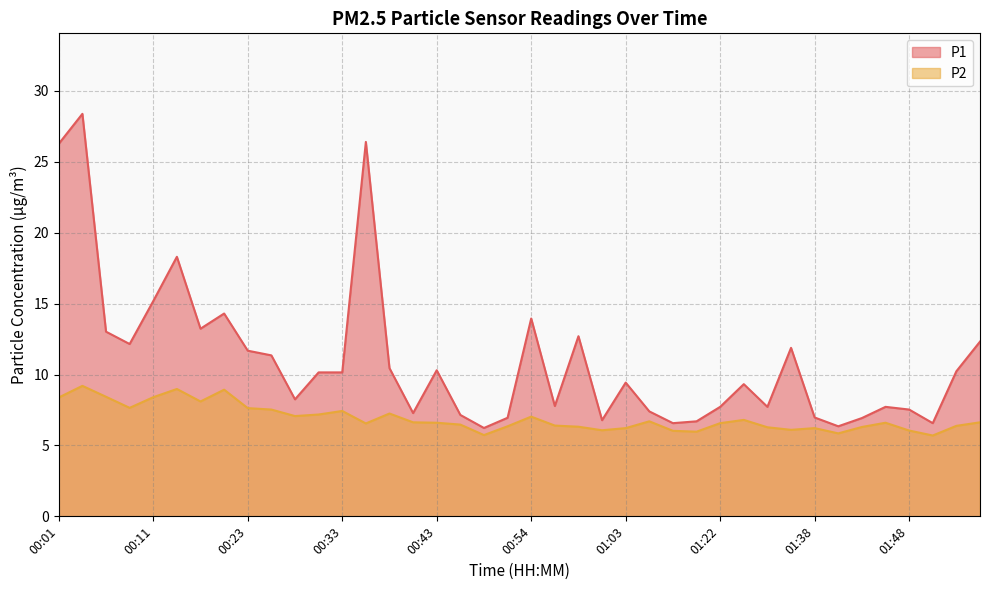

How many values in the P2 series are below 6?

4